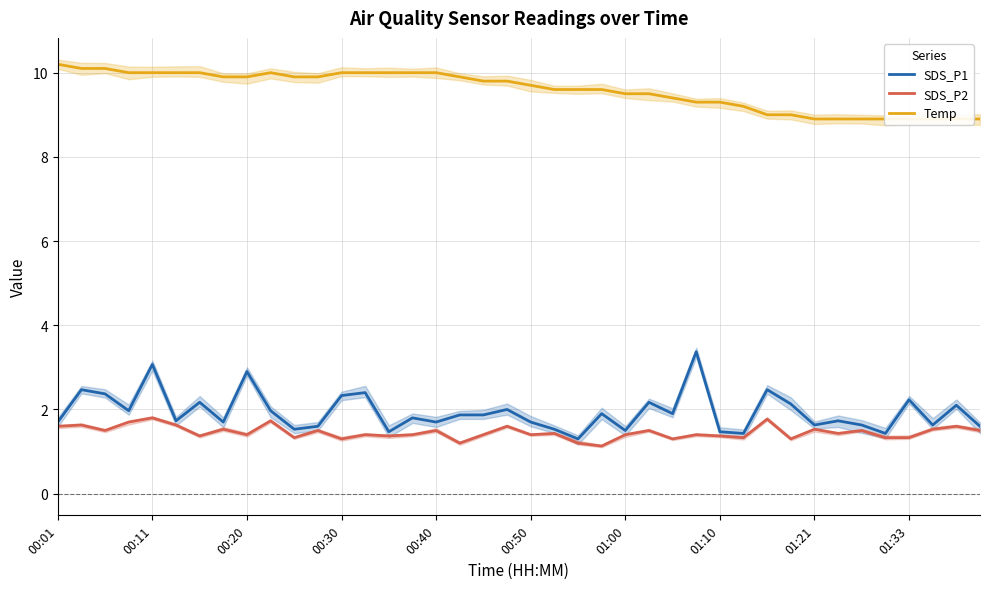

Is it true that SDS_P2 equals 0.8 at 00:20?

False